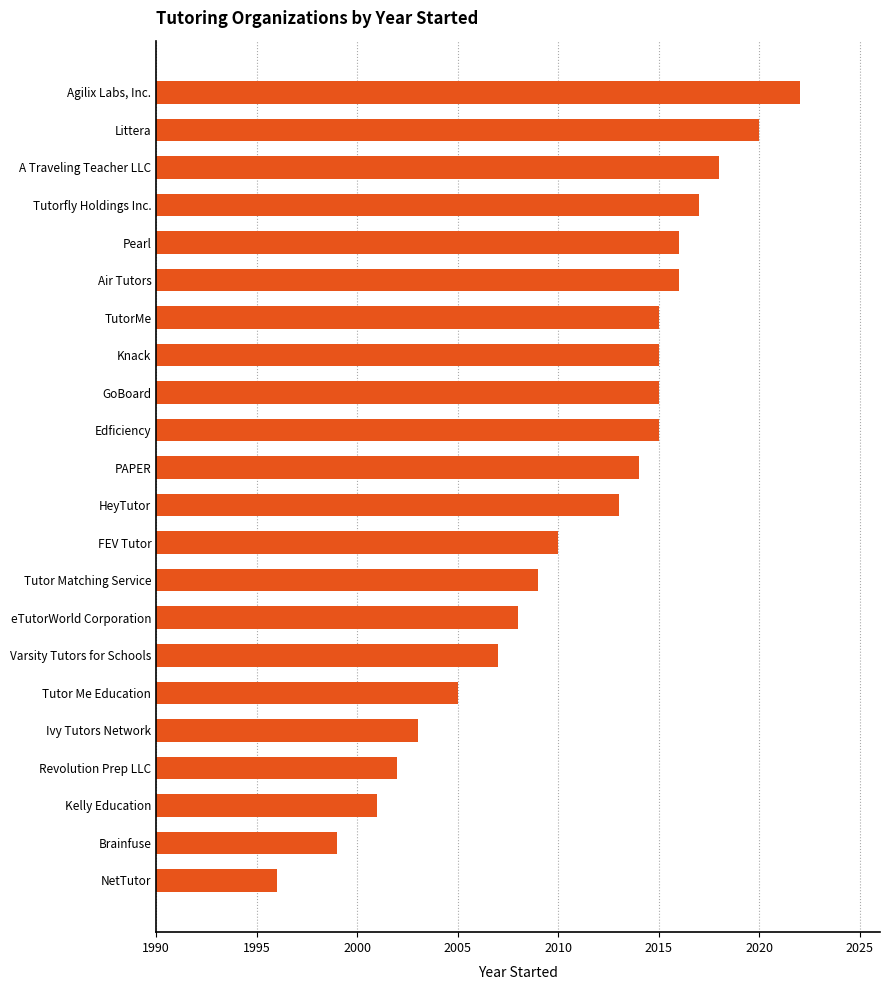

Is it true that the value at NetTutor is 3135?

False